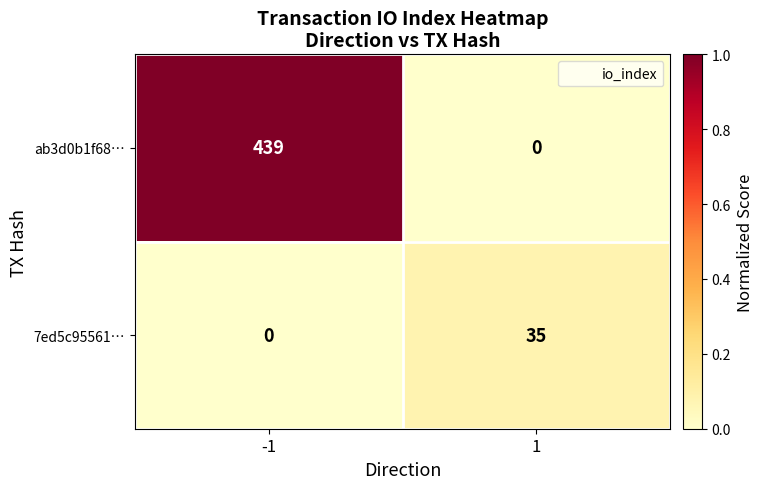

Rank the series by their maximum value, from highest to lowest.

ab3d0b1f68…, 7ed5c95561…